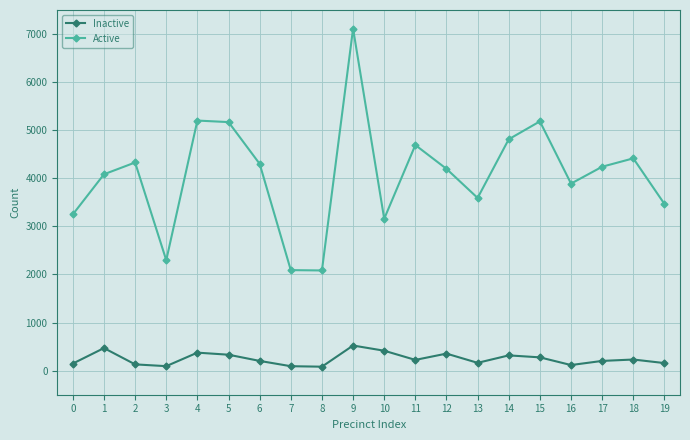

What is the minimum value shown in the chart?

83